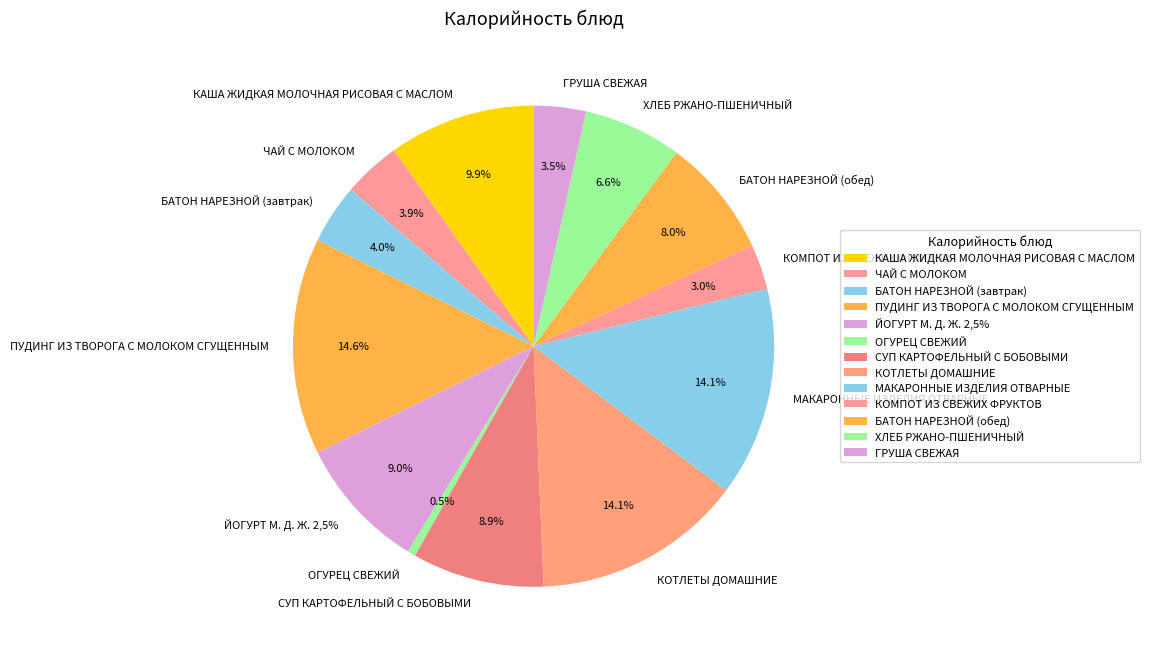

How many segments does this pie chart have?

13